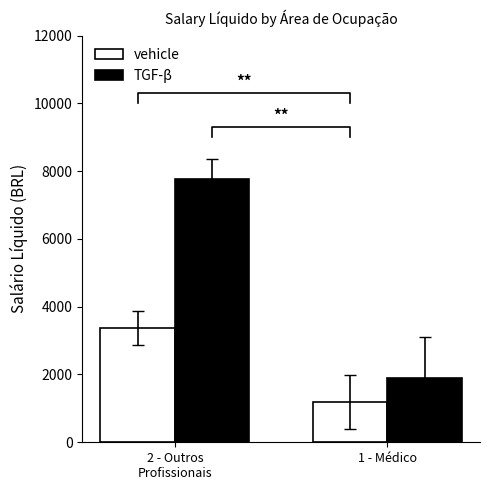

Where is vehicle nearest to the value 2284?

1 - Médico